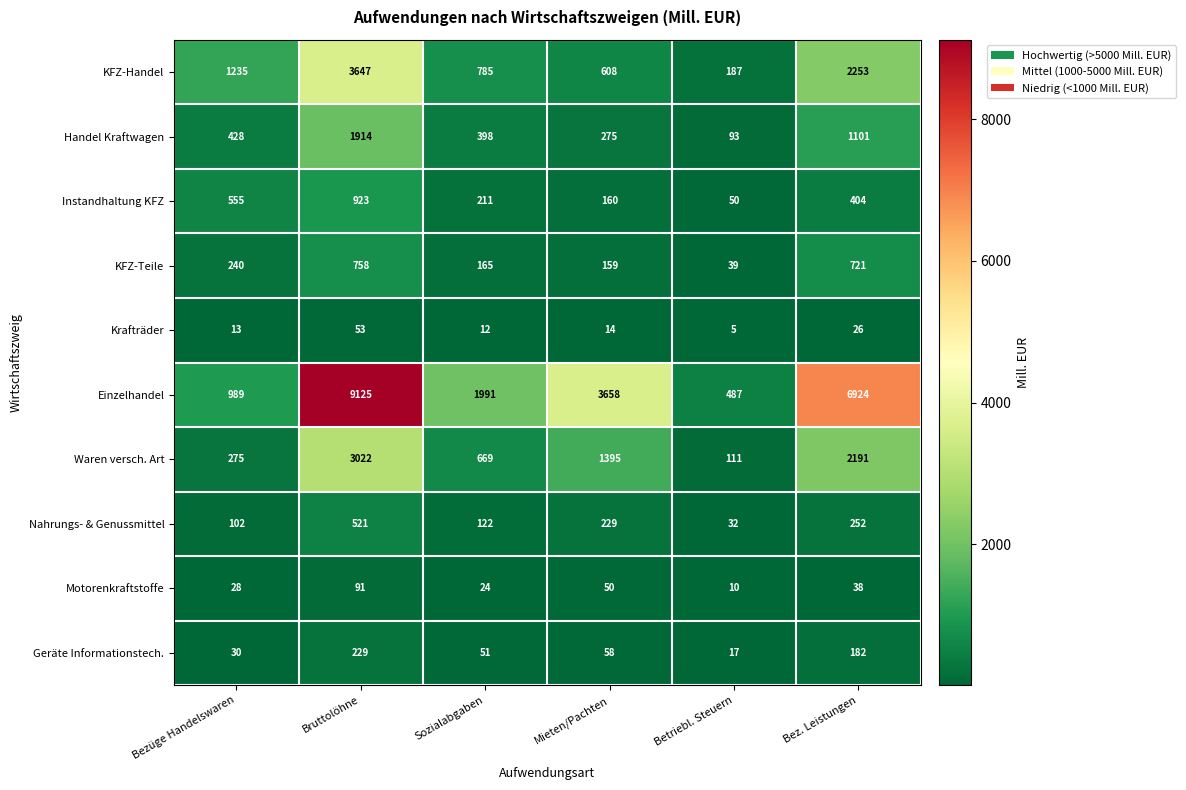

True or false: Handel Kraftwagen has a value of 527 at Bruttolöhne.

False